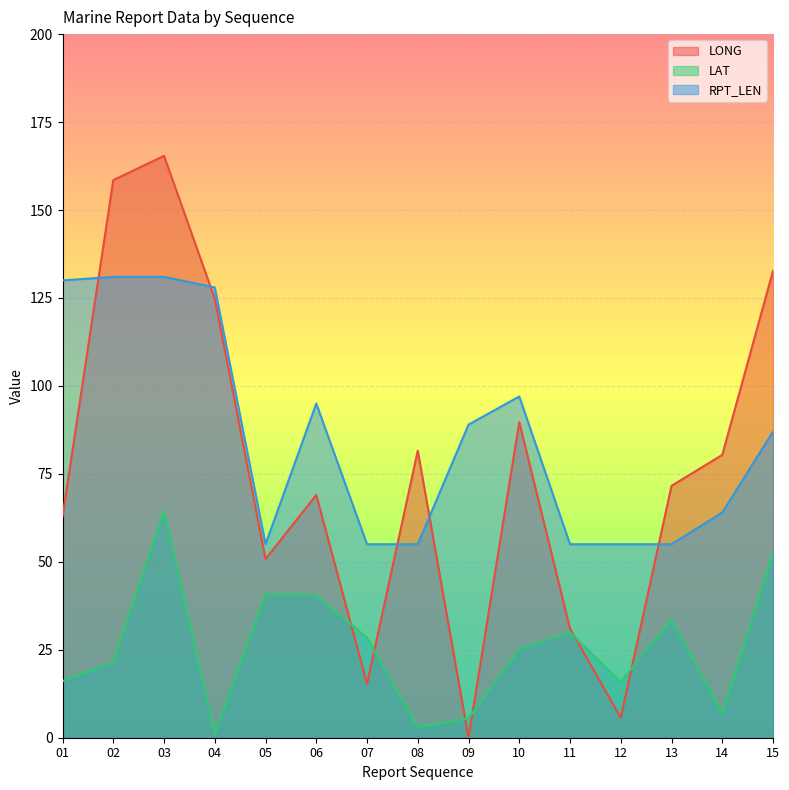

Which series ends up on top after the final intersection of LONG and RPT_LEN?

LONG